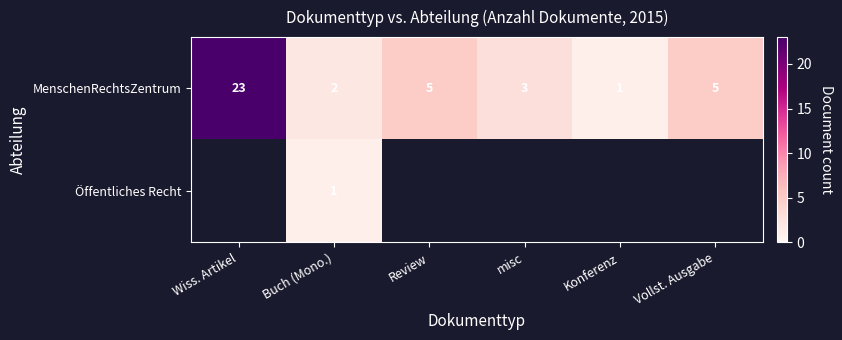

Which category has the lowest value in the MenschenRechtsZentrum series?

Konferenz